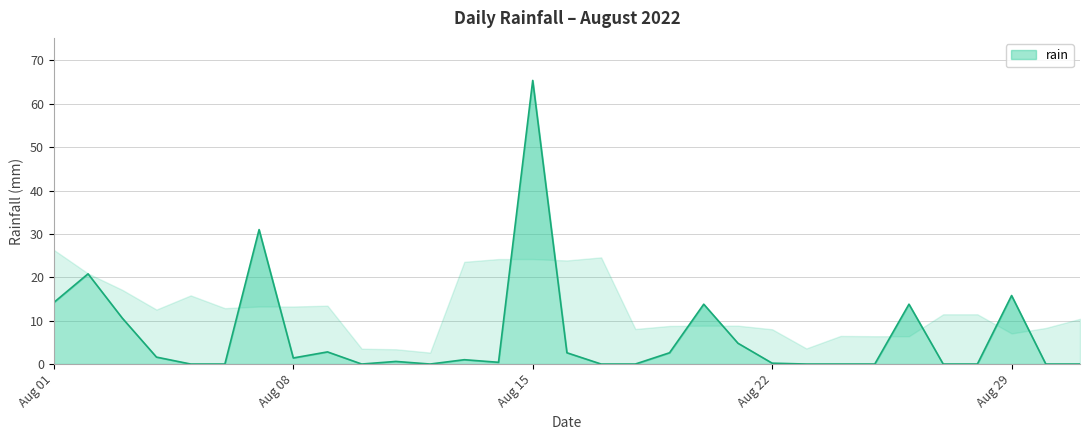

What is the change in value from 2022-08-04 to 2022-08-24?

-1.6